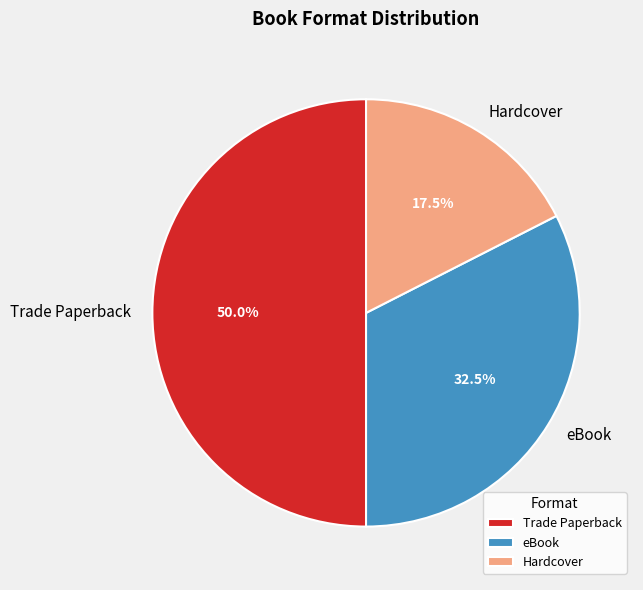

Does eBook represent more than half of the total?

No